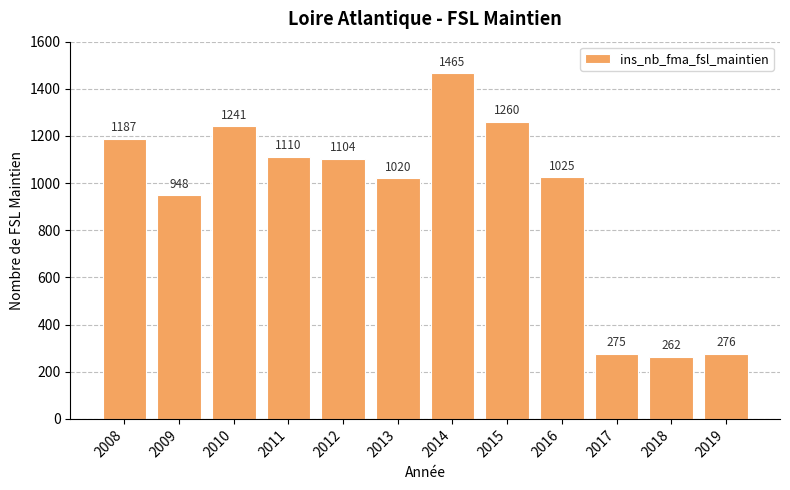

What is the difference between the values at 2016 and 2015?

235